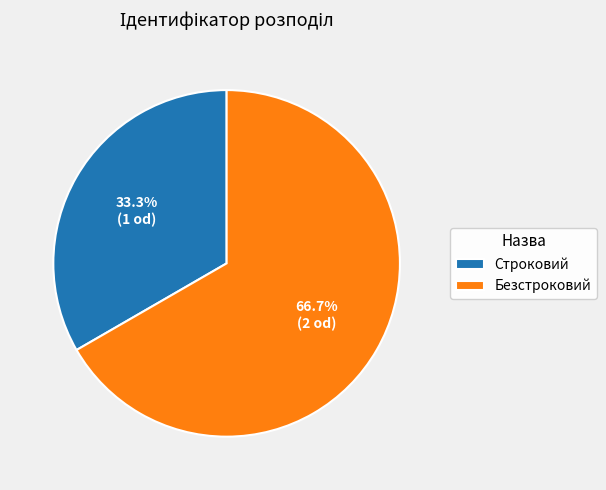

To the nearest percent, what is the average slice percentage?

50%